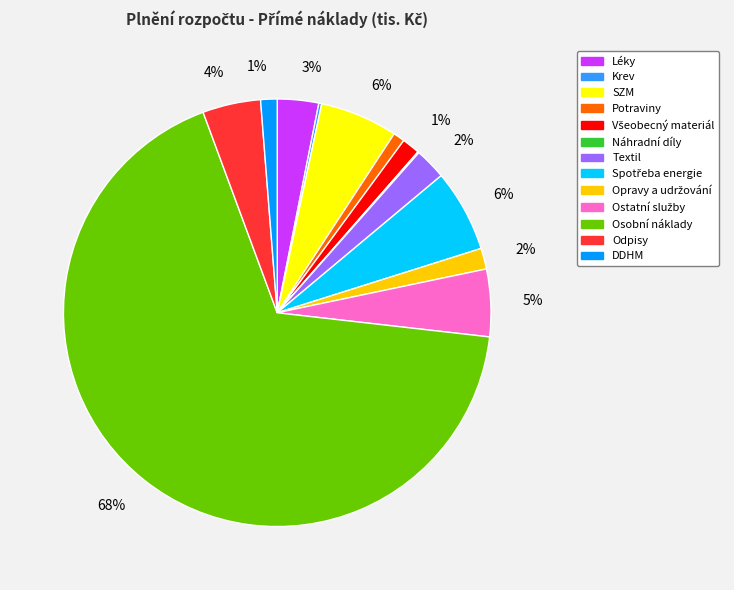

The Textil slice represents 2% of the pie. True or false?

True